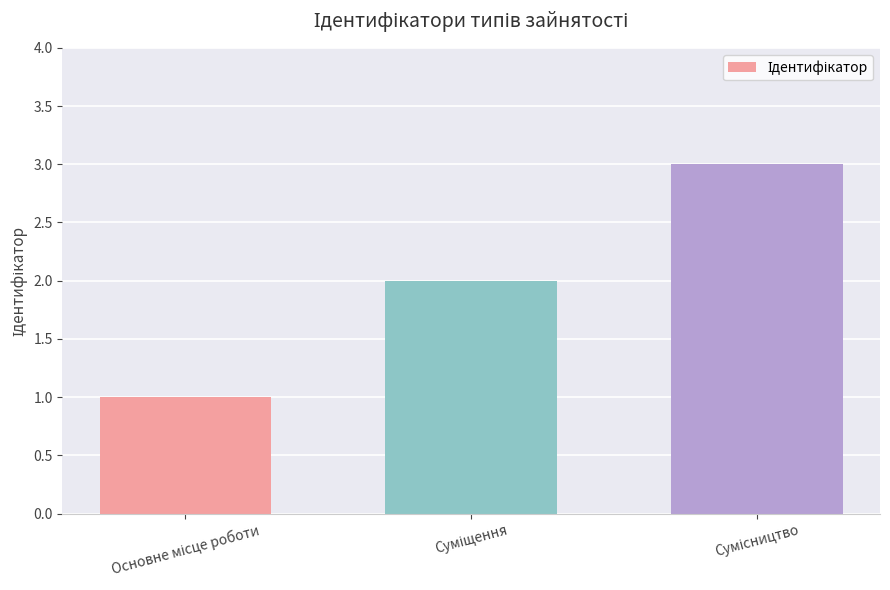

What is the maximum value shown in the chart?

3